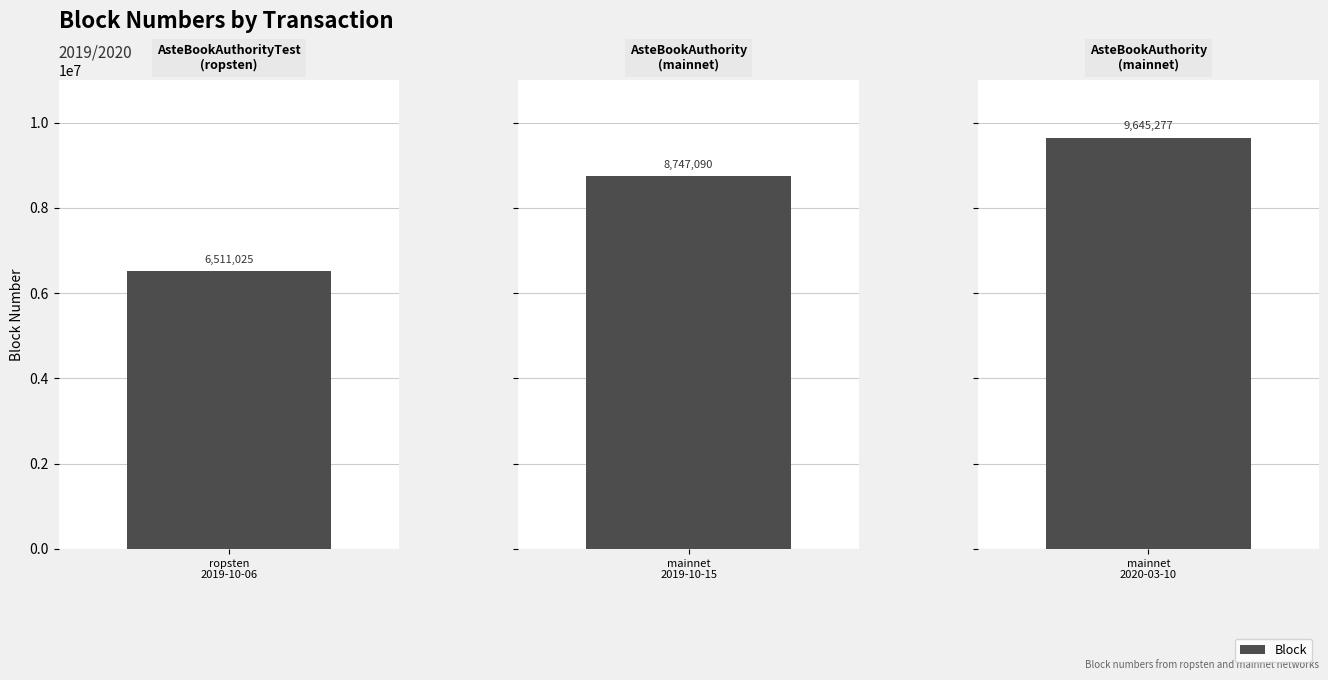

What value does the data have at 30a7a02a-62fa-11ea-8eab-a260c542de2b, to the nearest 50?

9645300